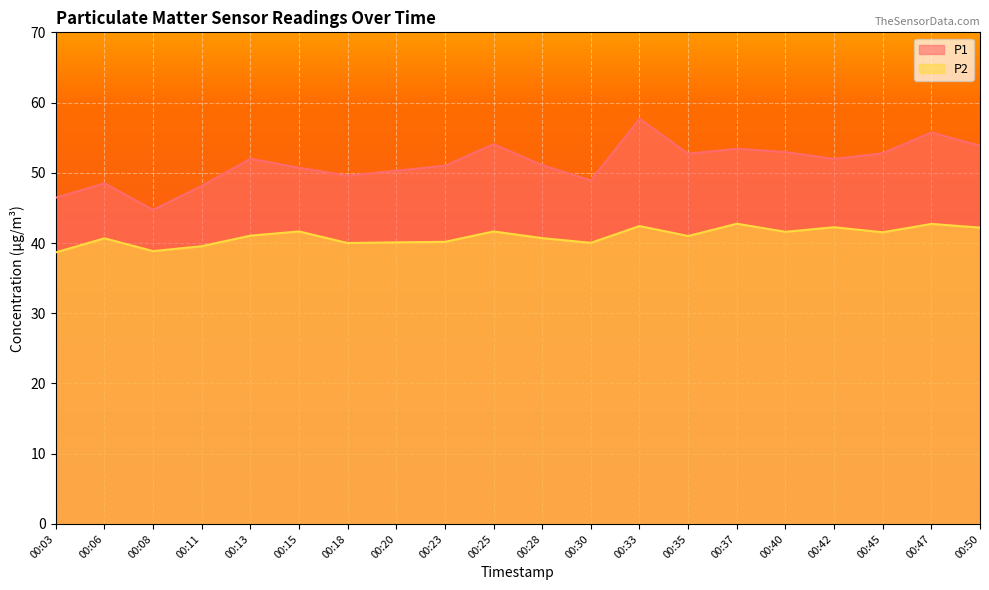

What is the value of the P2 point at the 17th from the left?

42.2